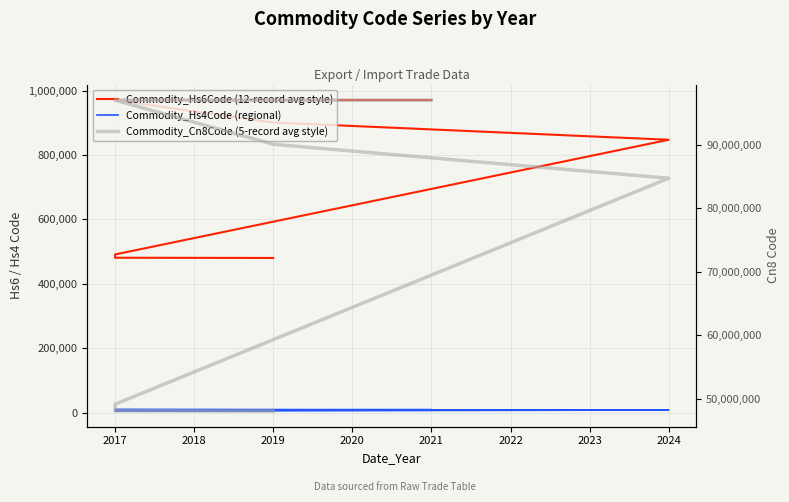

The value of Commodity_Cn8Code (5-record avg style) at 2019 is 129253332. True or false?

False